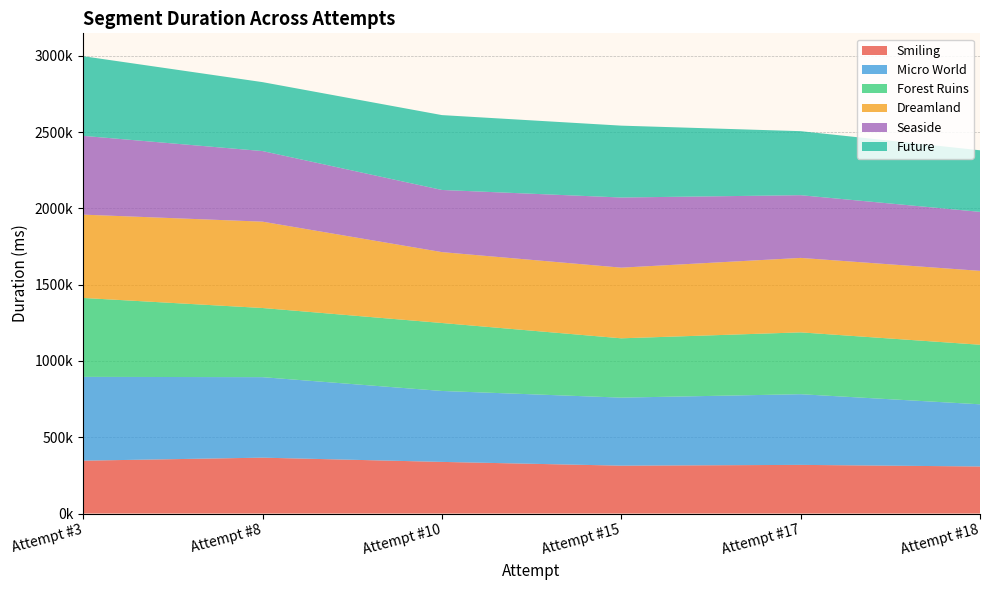

Reading left to right, transcribe all the data shown in this chart.

Smiling: 346375	366131	338326	313709	318790	308313
Micro World: 549172	527500	464854	445789	463149	407430
Forest Ruins: 517160	453200	445404	388732	405279	390368
Dreamland: 545985	565849	464553	463056	487919	484193
Seaside: 516287	462603	407228	459638	410960	386594
Future: 521957	451696	490633	470927	419604	403469